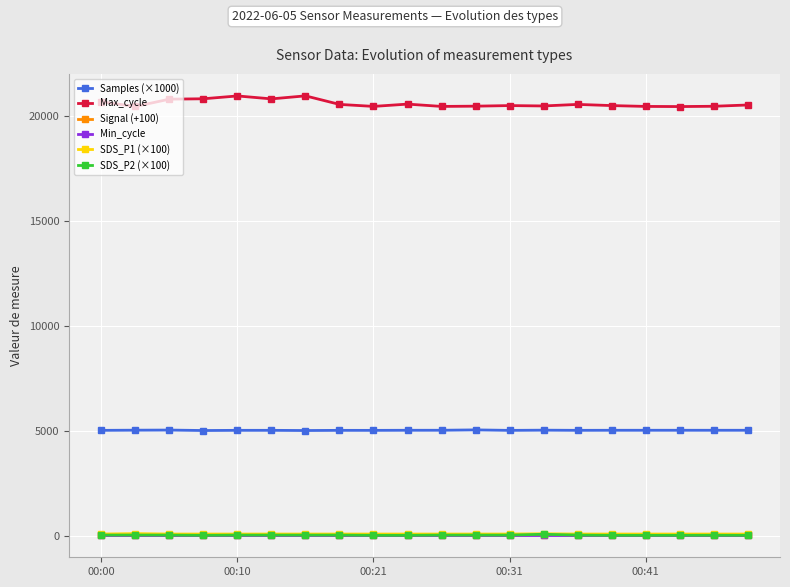

What is the maximum value for SDS_P1 (×100)?

90.0